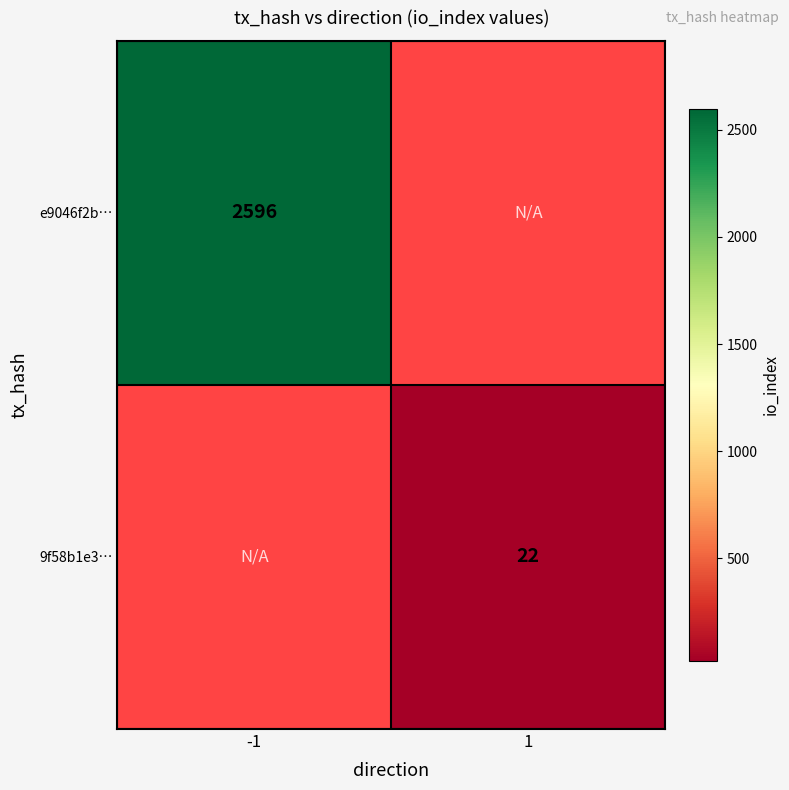

Is it true that e9046f2b… equals 2596 at -1?

True